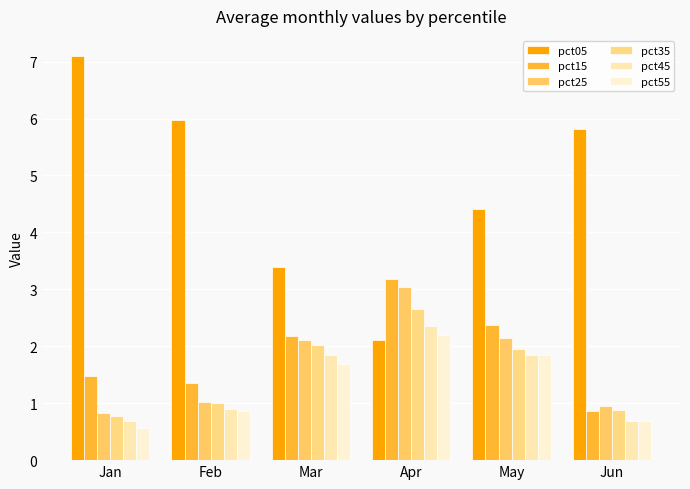

Reading left to right, extract all data points from this chart.

pct05: Jan=7.1	Feb=6.0	Mar=3.4	Apr=2.1	May=4.4	Jun=5.8
pct15: Jan=1.5	Feb=1.4	Mar=2.2	Apr=3.2	May=2.4	Jun=0.9
pct25: Jan=0.8	Feb=1.0	Mar=2.1	Apr=3.0	May=2.1	Jun=1.0
pct35: Jan=0.8	Feb=1.0	Mar=2.0	Apr=2.7	May=2.0	Jun=0.9
pct45: Jan=0.7	Feb=0.9	Mar=1.8	Apr=2.4	May=1.8	Jun=0.7
pct55: Jan=0.6	Feb=0.9	Mar=1.7	Apr=2.2	May=1.8	Jun=0.7